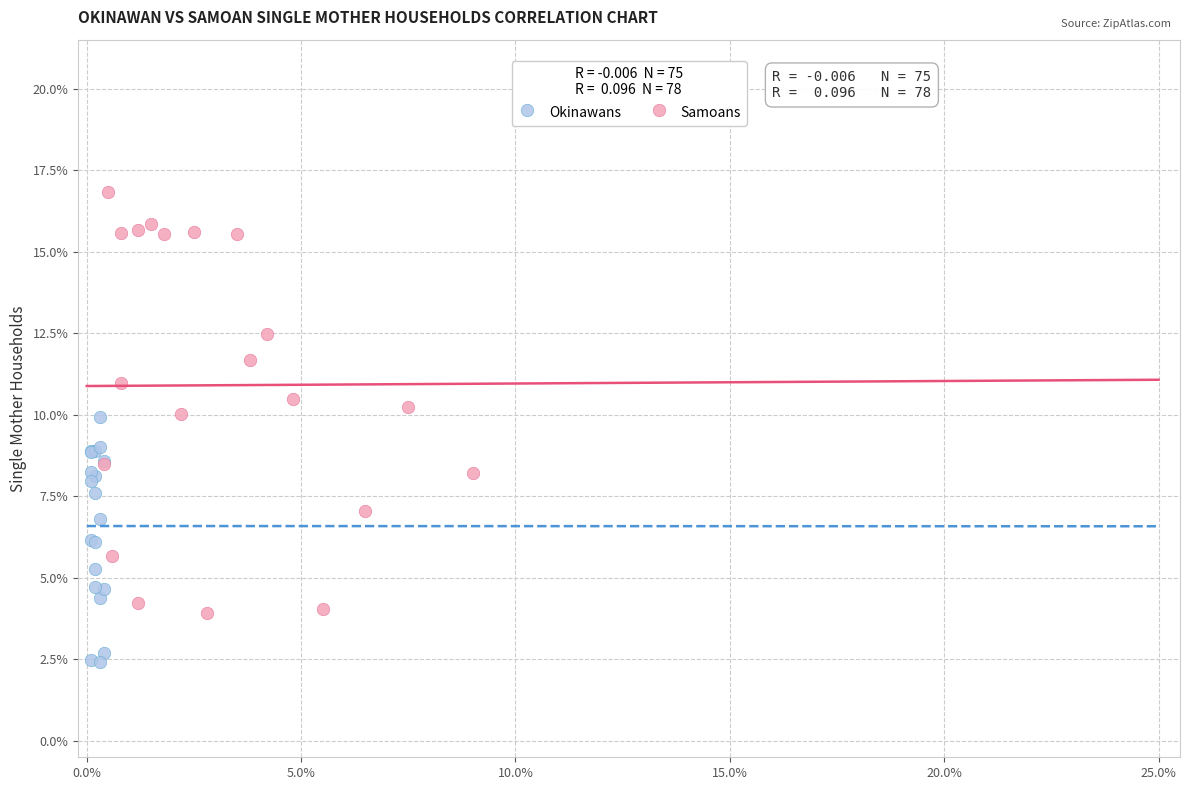

What are all the series names shown in the legend?

Okinawans, Samoans